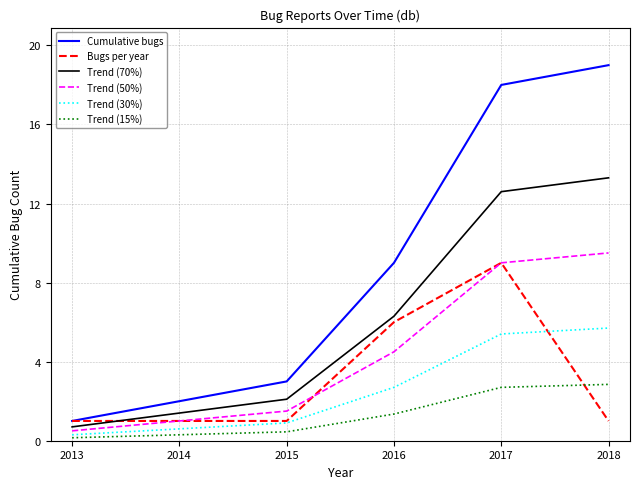

The value of Trend (30%) at 2017 is 5.4. True or false?

True